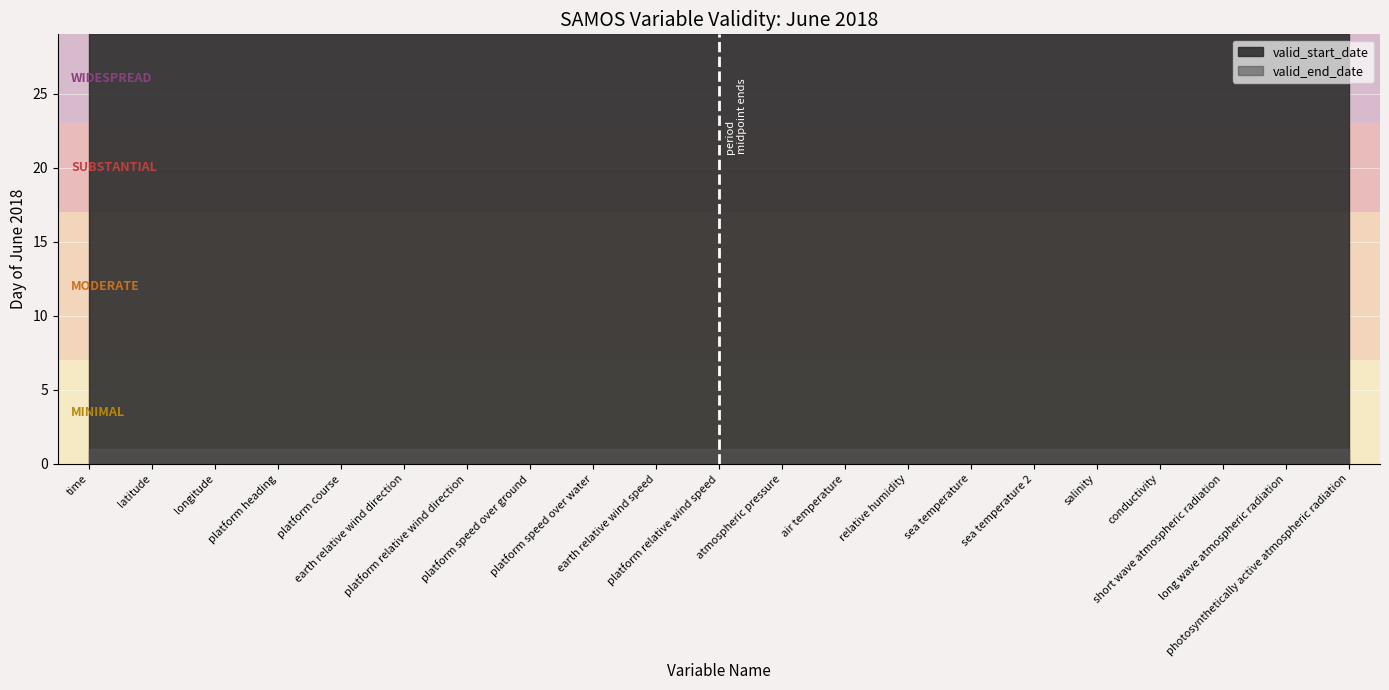

At which category does the chart reach its minimum across all series?

platform relative wind speed